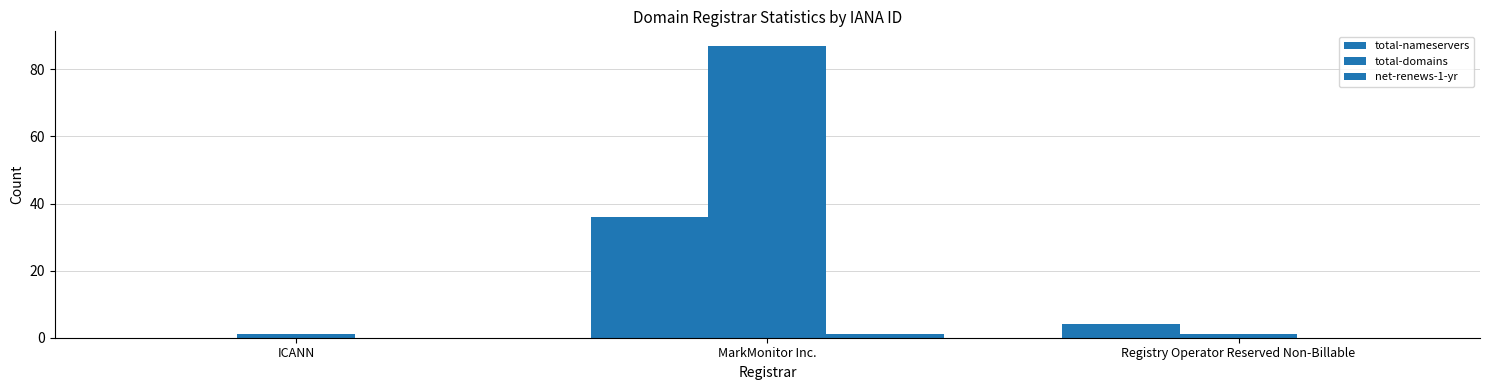

How many distinct data groups are displayed?

3